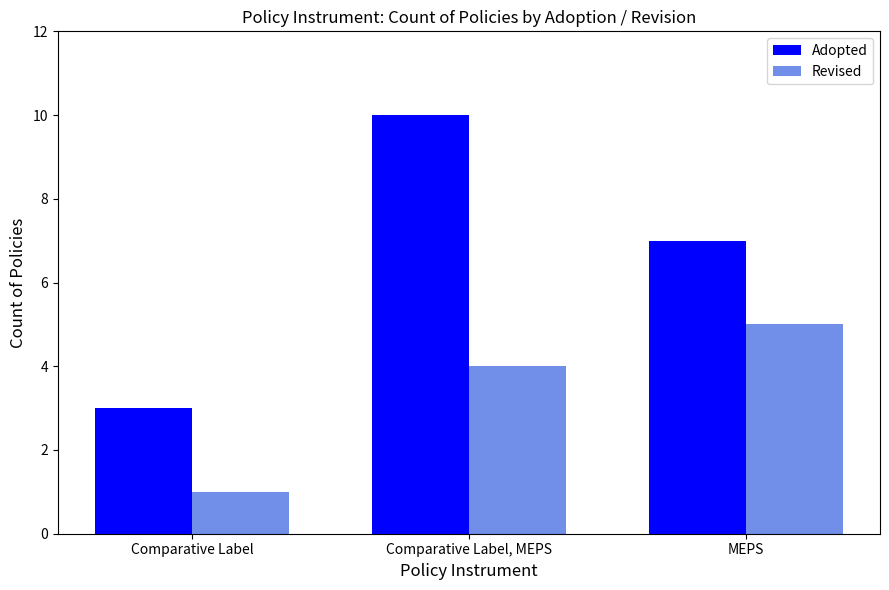

At which label does Adopted reach its minimum?

Comparative Label